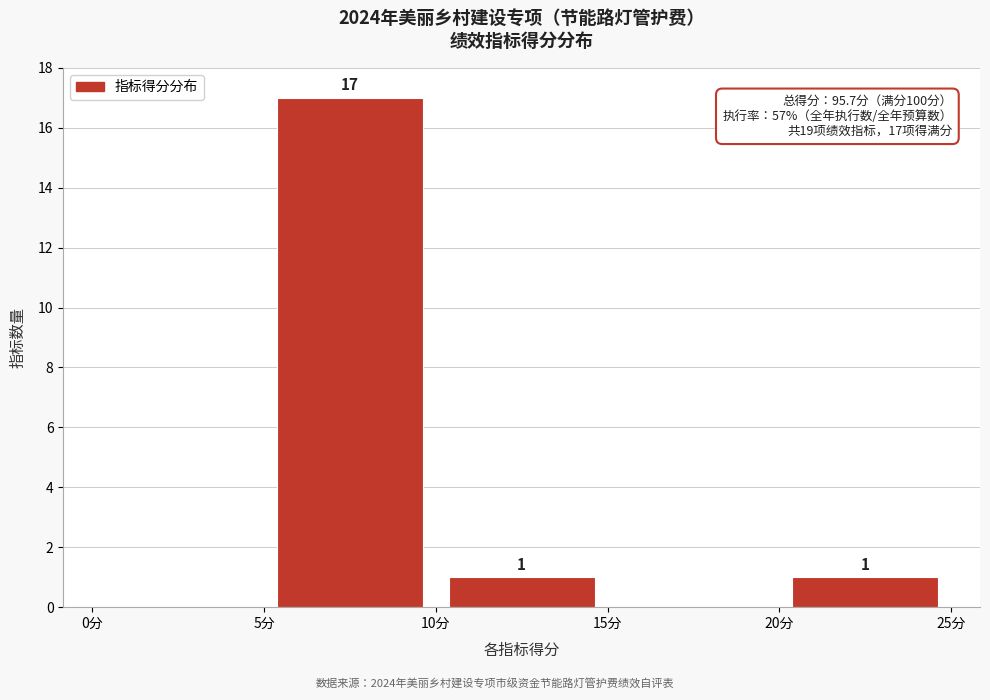

Over which range of the x-axis is the bar tallest?

5 to 10